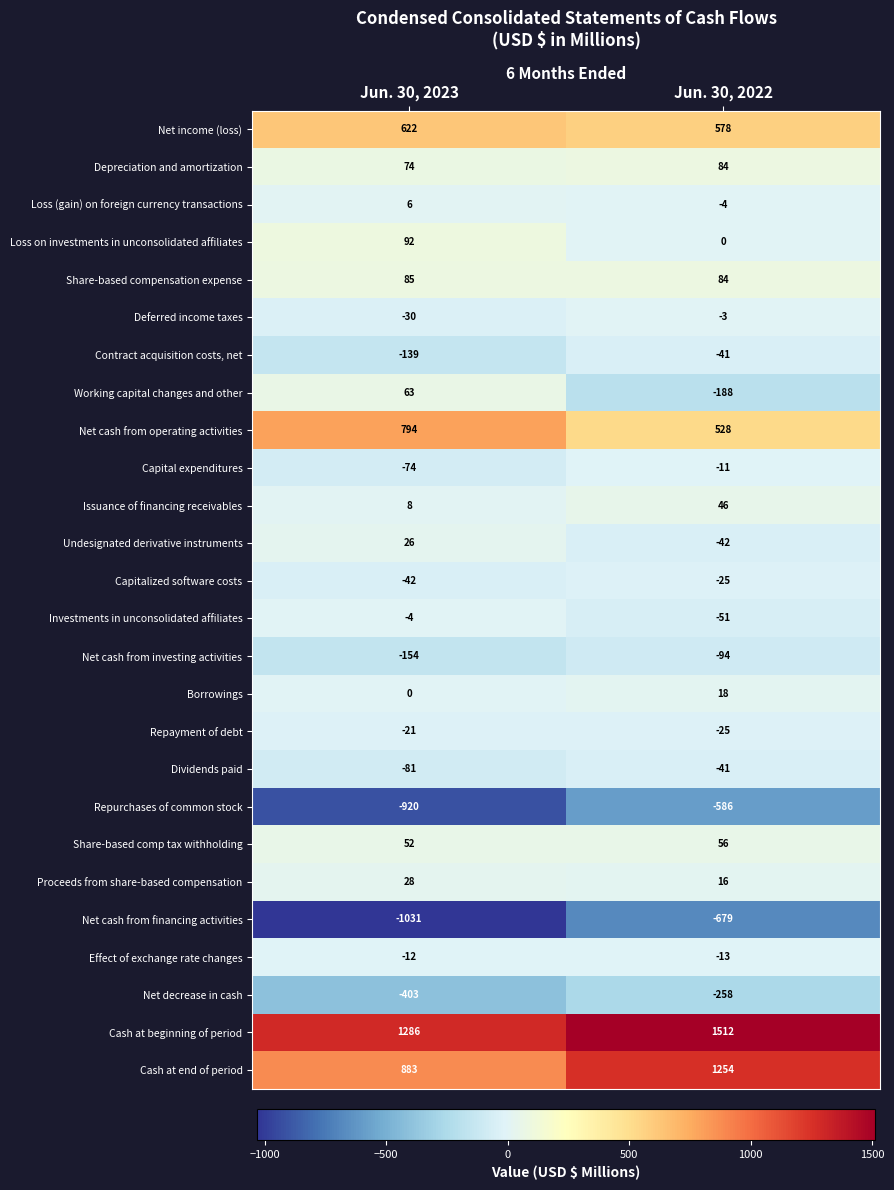

What is the total value across all series at Jun. 30, 2023?

1108